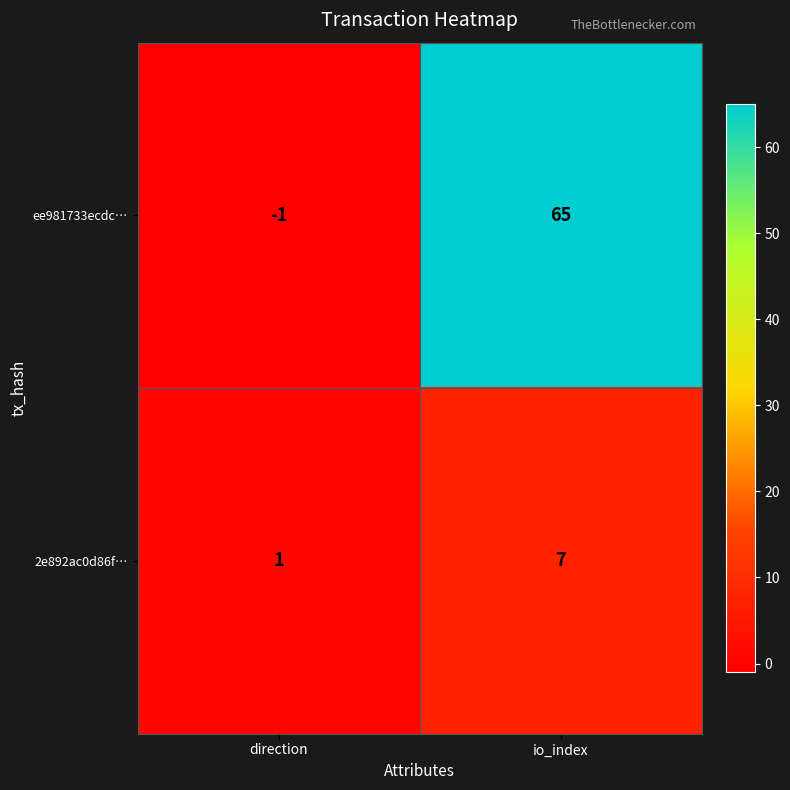

Count the number of categories in the chart.

2